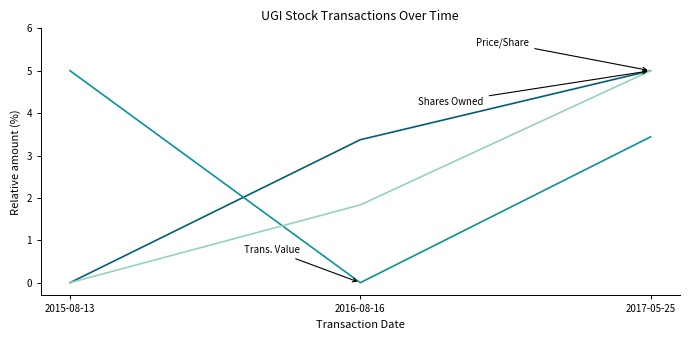

What is the difference between the highest and lowest values at 2016-08-16?

3.4